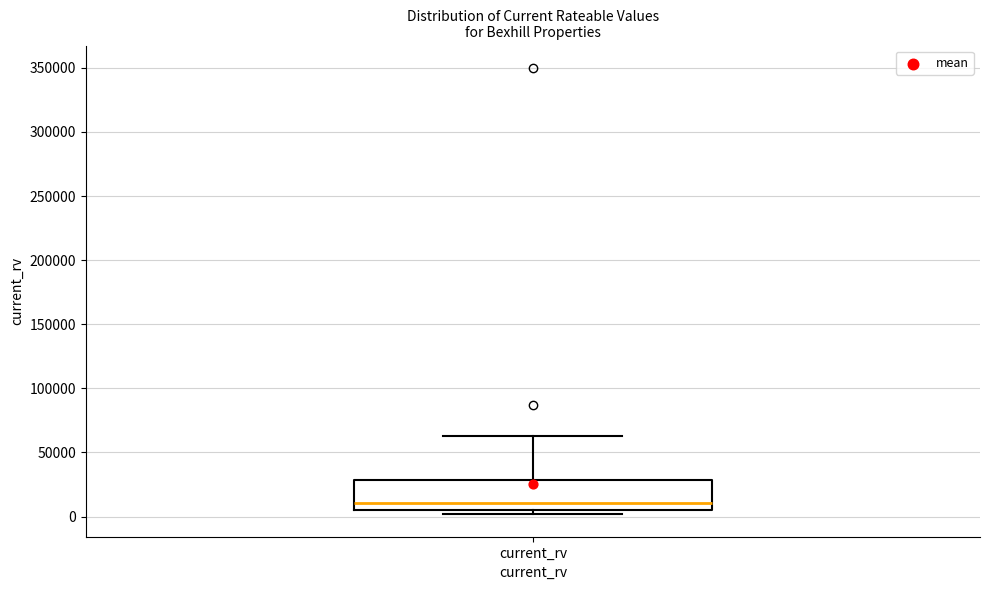

Where is the lower edge of the box for current_rv on the y-axis? The values are not printed on the chart, so give them approximately, as read against the axis.

5000